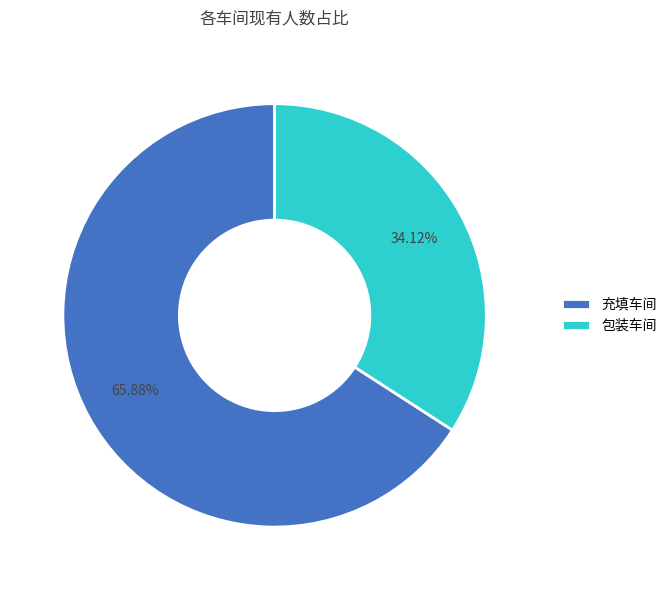

How much of the chart is everything except 包装车间?

65.9%